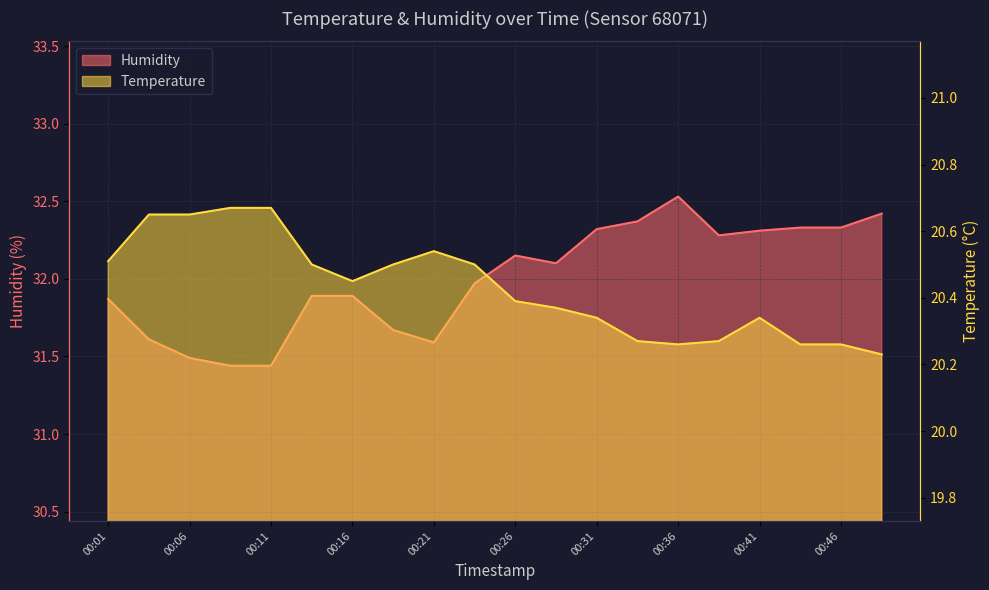

Which category has the lowest value across all series?

00:48